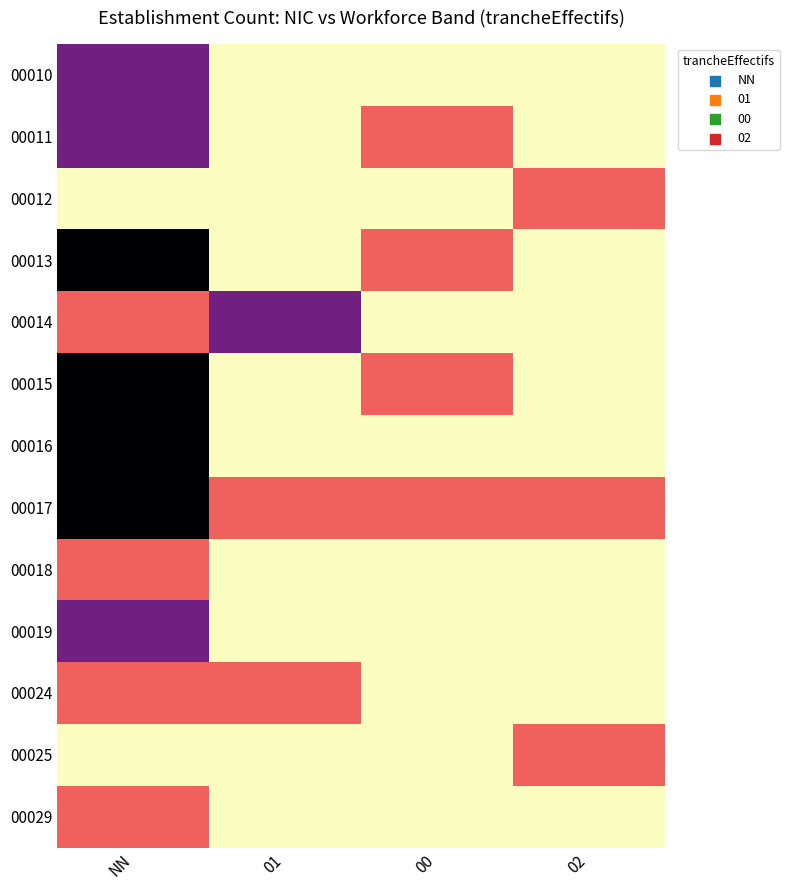

Which label corresponds to the largest value in the chart?

NN